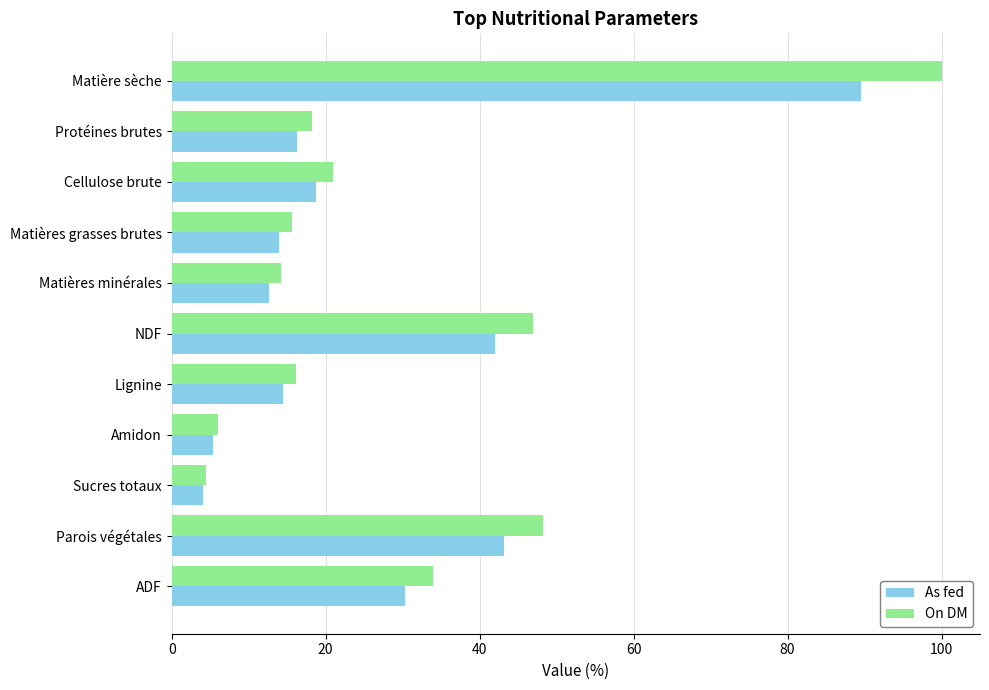

What is the greatest value displayed?

100.0